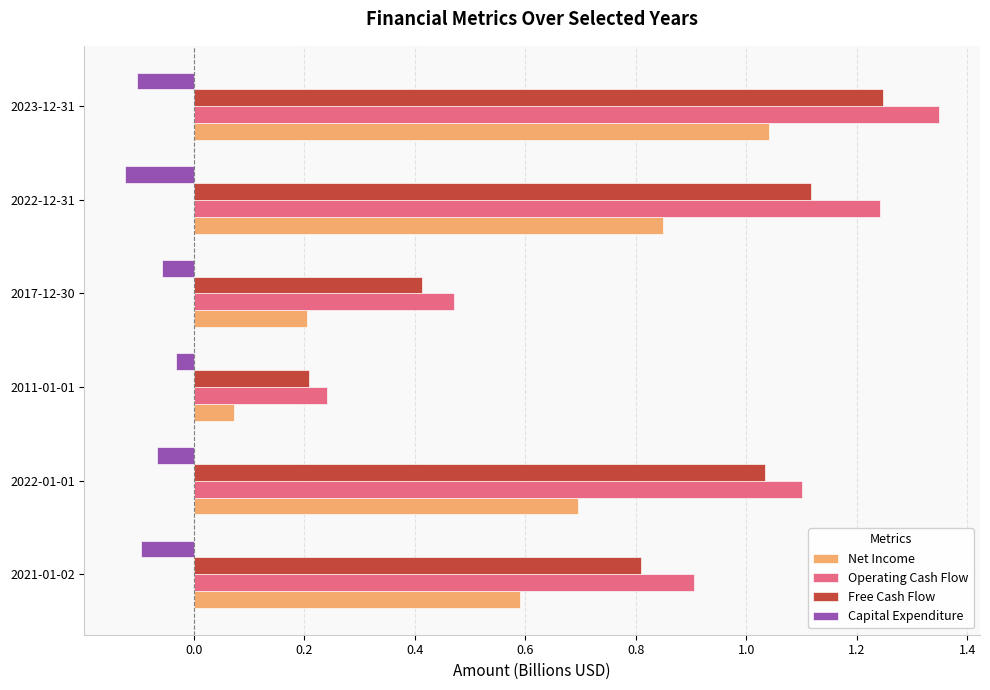

Rank the series by their maximum value, from lowest to highest.

Capital Expenditure, Net Income, Free Cash Flow, Operating Cash Flow